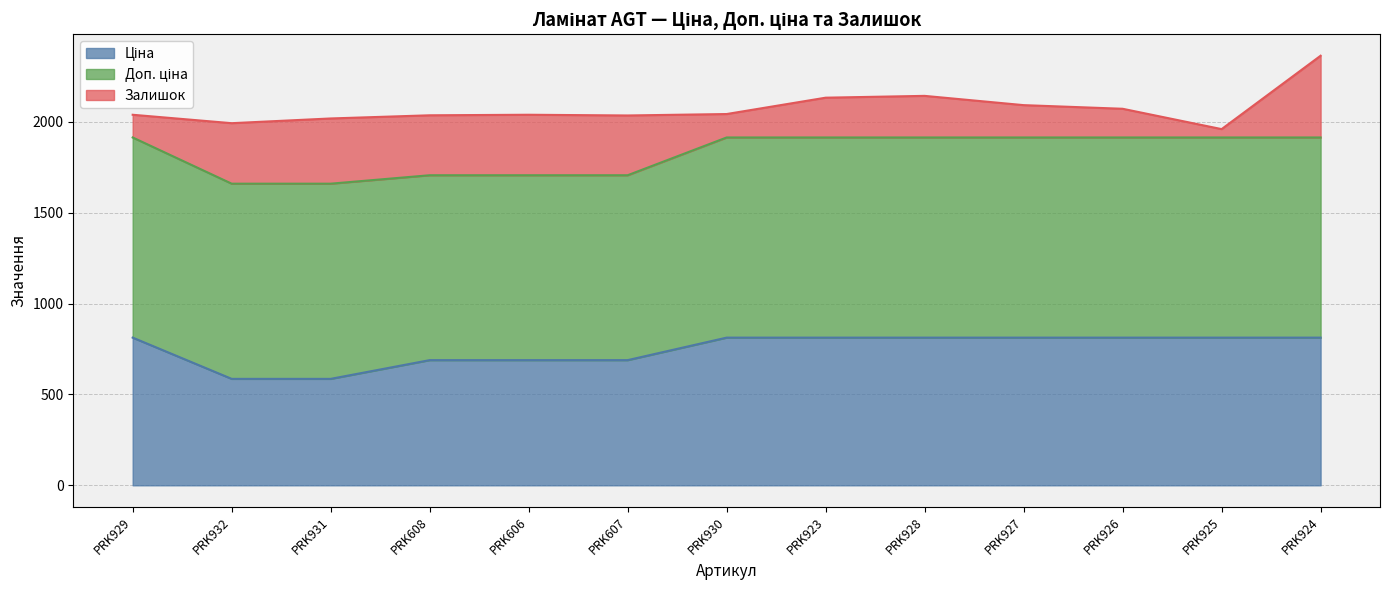

The Доп. ціна series shows 1017.8 at PRK608. True or false?

True